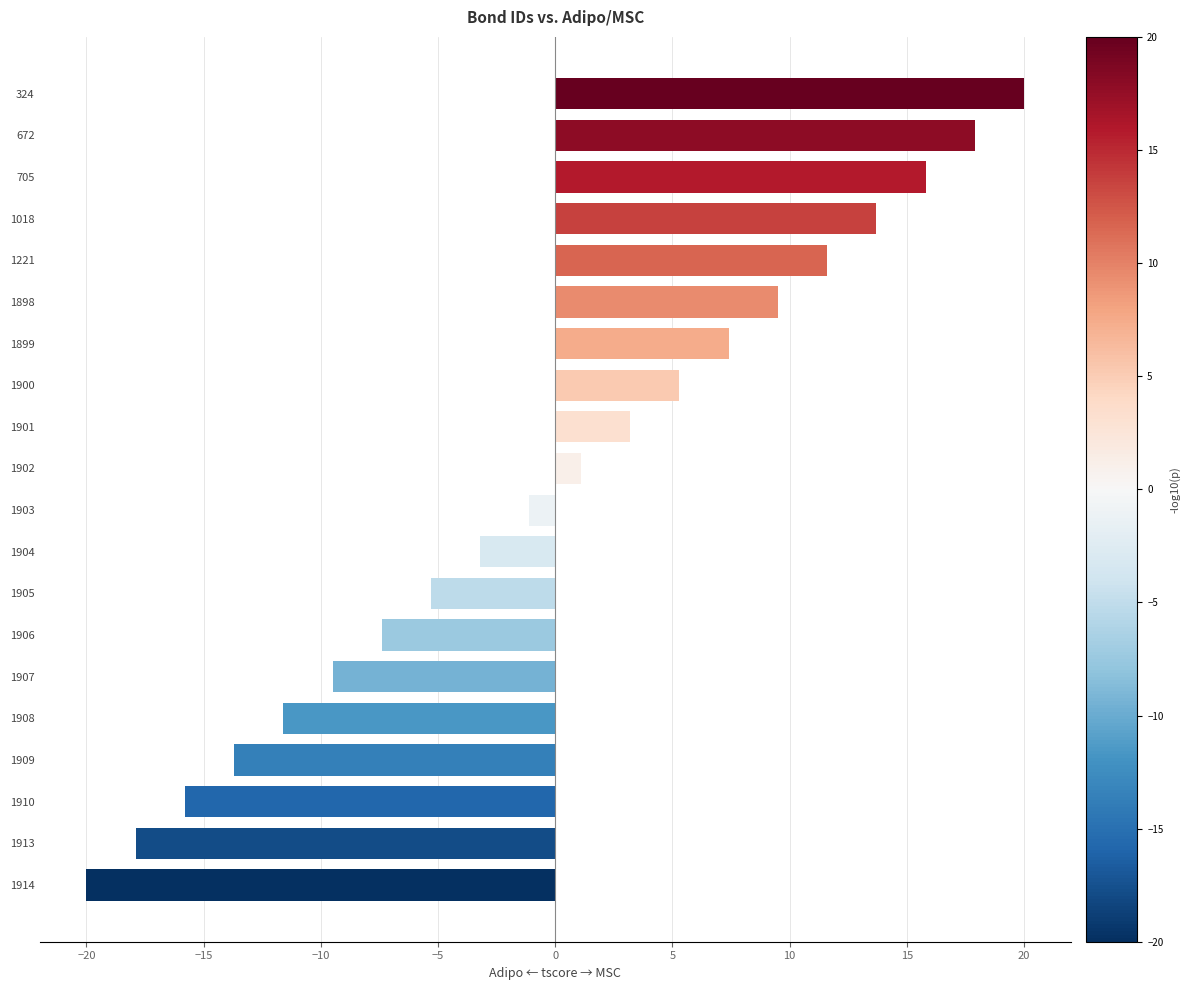

What is the difference between the maximum and minimum values?

40.0